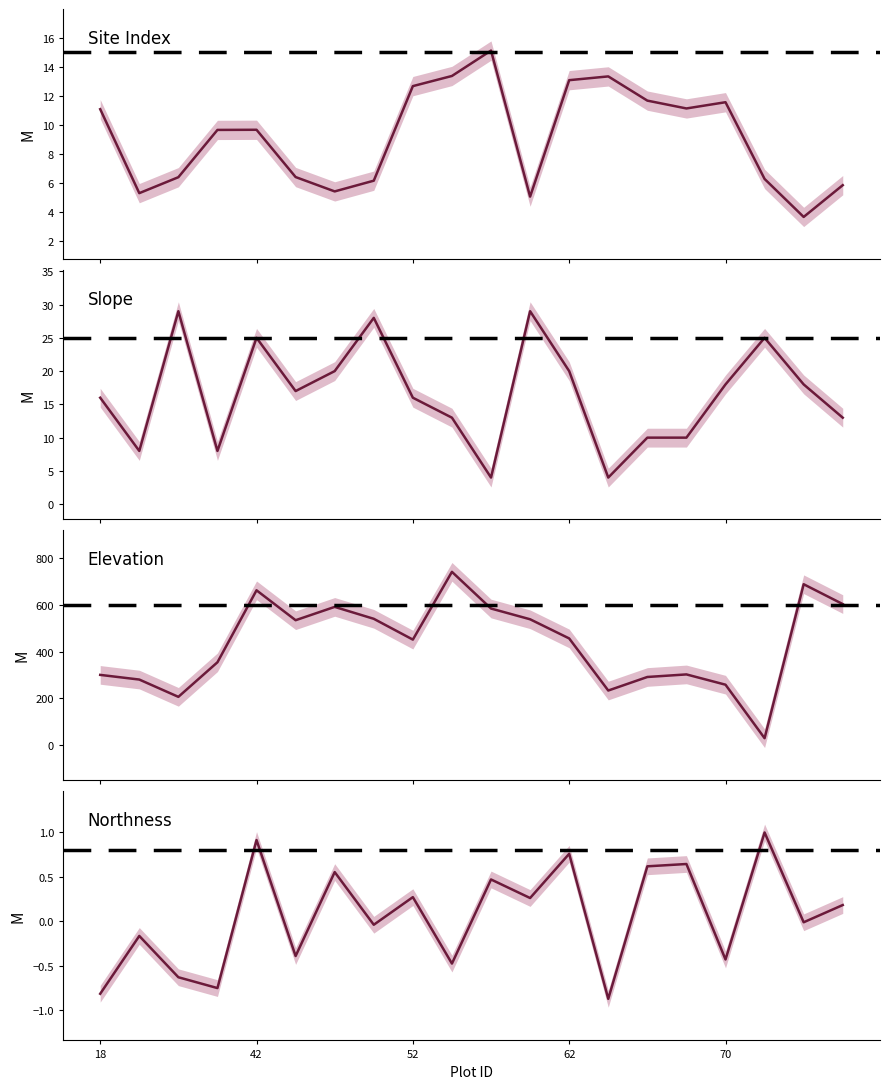

Does the chart display data point markers on the line(s)?

No